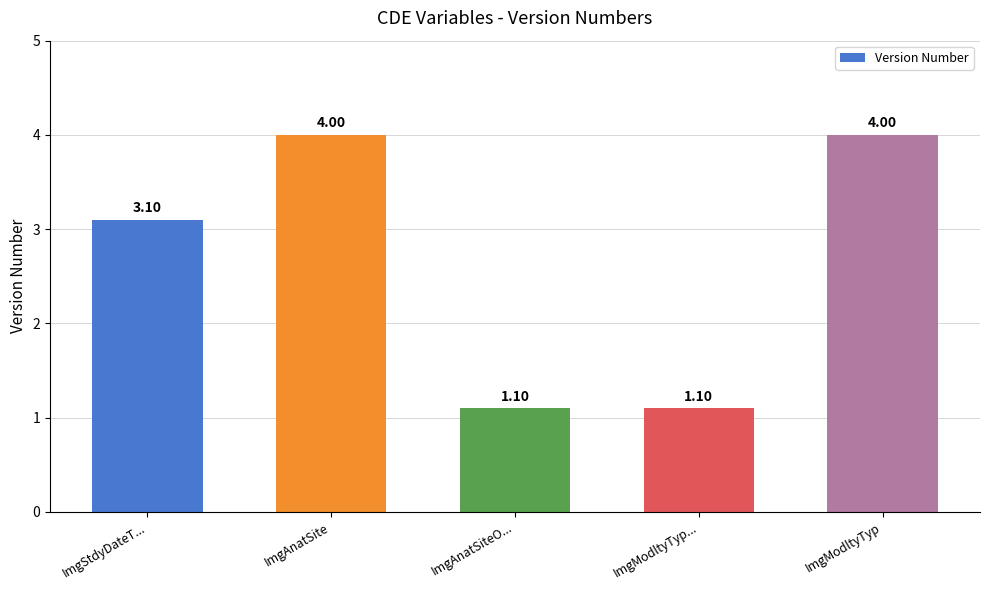

Reading left to right, extract all data points from this chart.

3.1	4.0	1.1	1.1	4.0